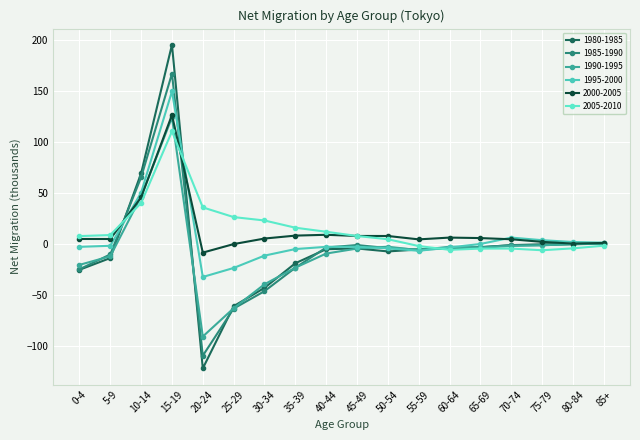

Reading left to right, extract all data points from this chart.

1980-1985: -25.4	-13.9	69.5	195.7	-122.3	-61.2	-43.2	-19.0	-5.2	-4.5	-7.3	-5.5	-3.9	-3.3	-1.2	-0.3	-0.1	0.1
1985-1990: -24.9	-10.3	65.5	167.3	-109.8	-63.5	-46.4	-23.4	-3.5	-1.1	-4.1	-5.5	-4.6	-3.1	-1.2	-1.1	-0.3	0.3
1990-1995: -20.6	-12.1	46.7	124.3	-91.0	-63.2	-39.6	-23.3	-9.4	-4.5	-2.7	-6.1	-2.7	-3.6	-2.0	-1.4	-0.0	0.6
1995-2000: -2.9	-1.8	50.4	149.9	-32.5	-23.6	-11.5	-5.0	-2.8	-2.8	-4.3	-6.7	-3.4	-0.0	6.2	3.7	1.9	1.3
2000-2005: 4.9	4.9	45.8	126.7	-8.5	-0.1	5.3	8.2	9.0	7.9	7.8	4.5	6.2	5.8	4.6	2.1	0.3	1.0
2005-2010: 7.7	8.7	40.2	110.6	35.9	26.4	23.1	16.0	12.0	7.8	4.6	-2.1	-5.8	-4.6	-4.5	-6.2	-4.3	-1.7